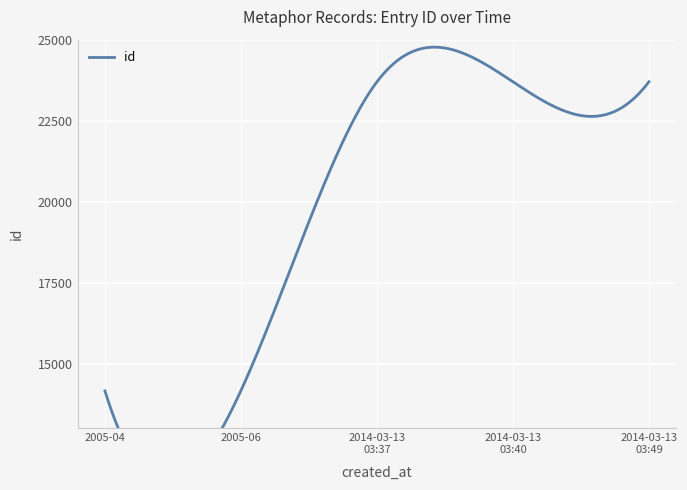

The chart shows a value of 4560 at 2005-04-17. True or false?

False